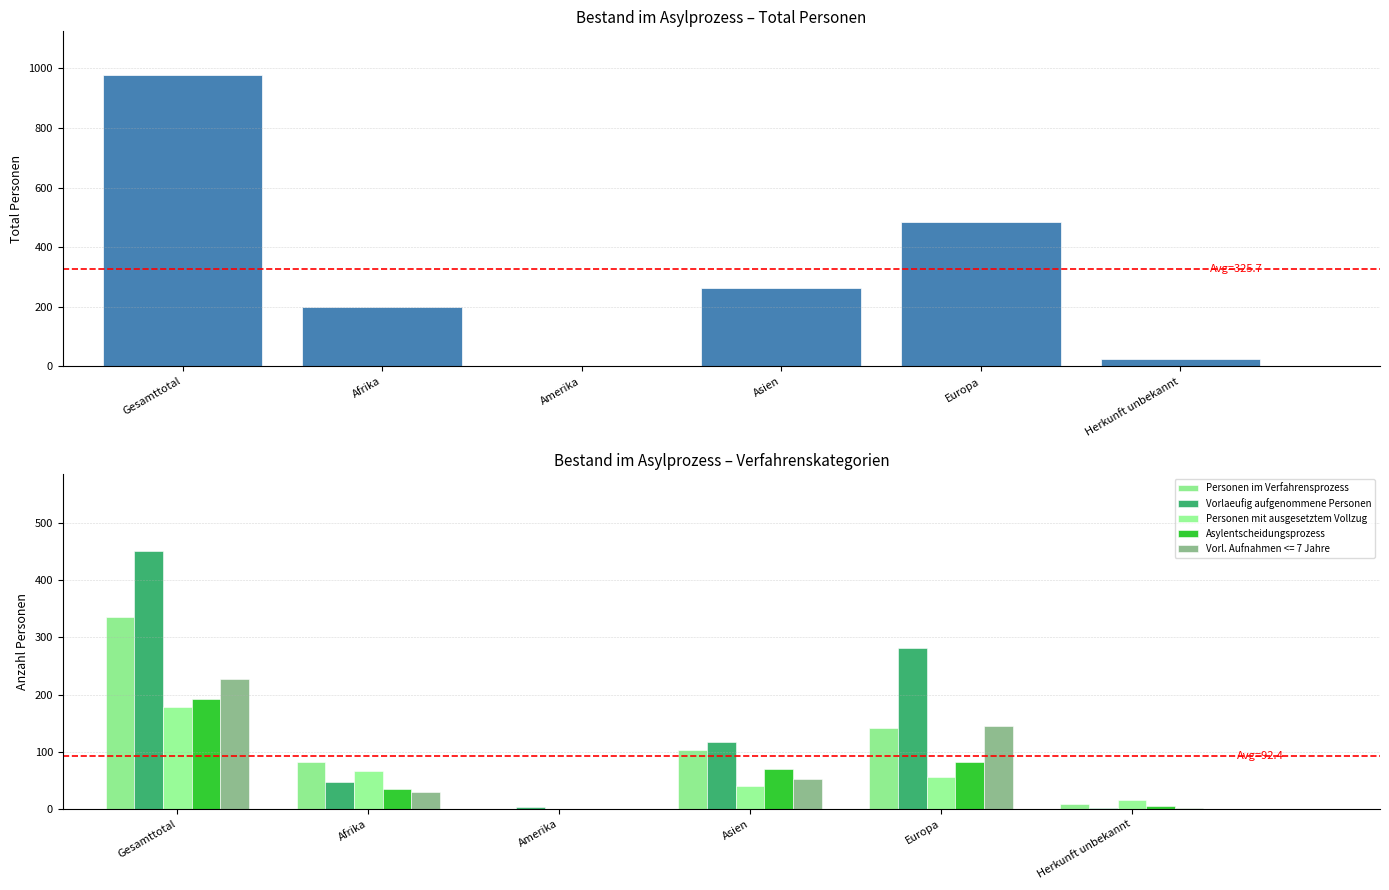

Which category has the lowest value in the Vorlaeufig aufgenommene Personen series?

Herkunft unbekannt